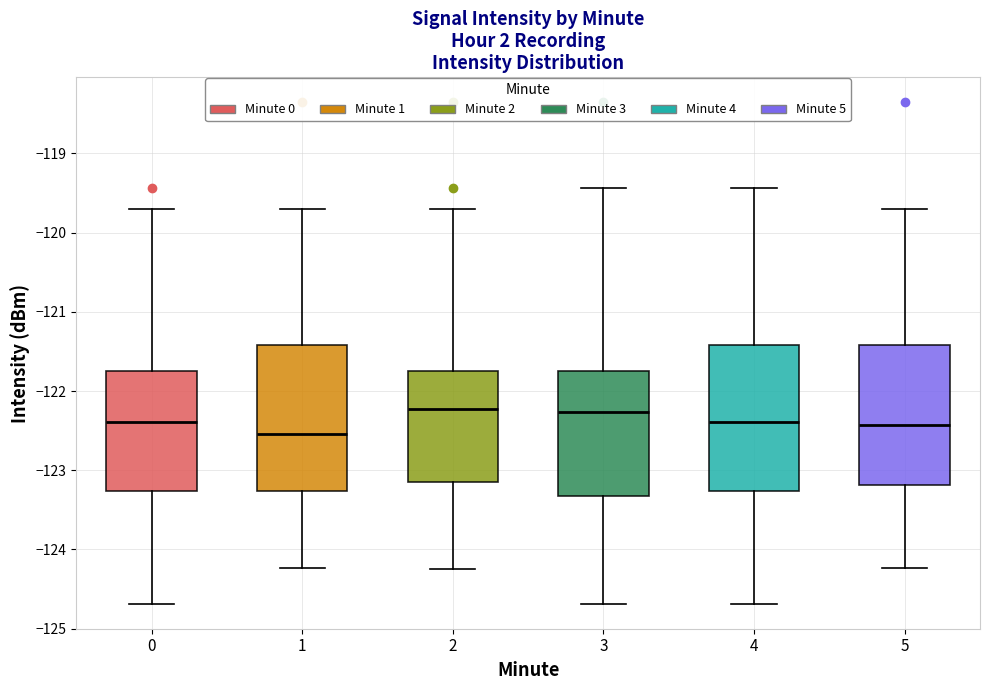

Reading left to right, transcribe this box plot: for each box, give where its median line is, the range the box spans, and where its two whiskers end, as read against the y-axis. The values are not printed on the chart, so give them approximately, as read against the axis.

0: median -122.4, box -123.3 to -121.7, whiskers -124.7 to -119.7
1: median -122.5, box -123.3 to -121.4, whiskers -124.2 to -119.7
2: median -122.2, box -123.1 to -121.7, whiskers -124.3 to -119.7
3: median -122.3, box -123.3 to -121.7, whiskers -124.7 to -119.4
4: median -122.4, box -123.3 to -121.4, whiskers -124.7 to -119.4
5: median -122.4, box -123.2 to -121.4, whiskers -124.2 to -119.7